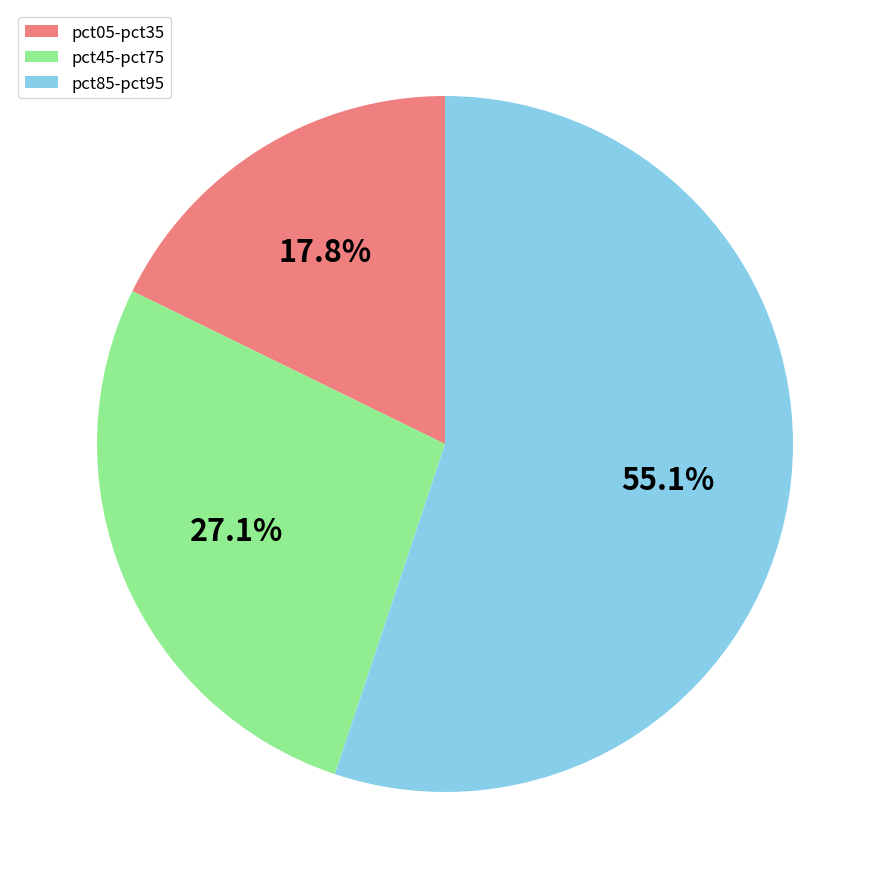

How many segments does this pie chart have?

3